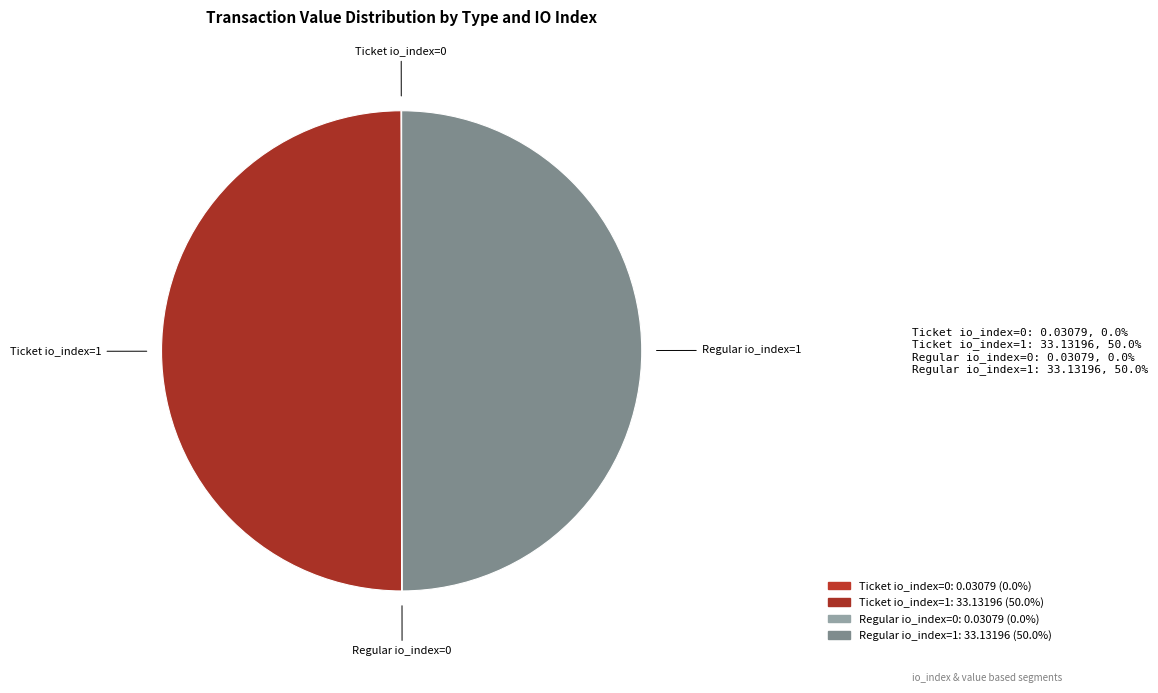

To the nearest percent, what is the difference between the Ticket io_index=0 and Regular io_index=1 slice percentages?

50%